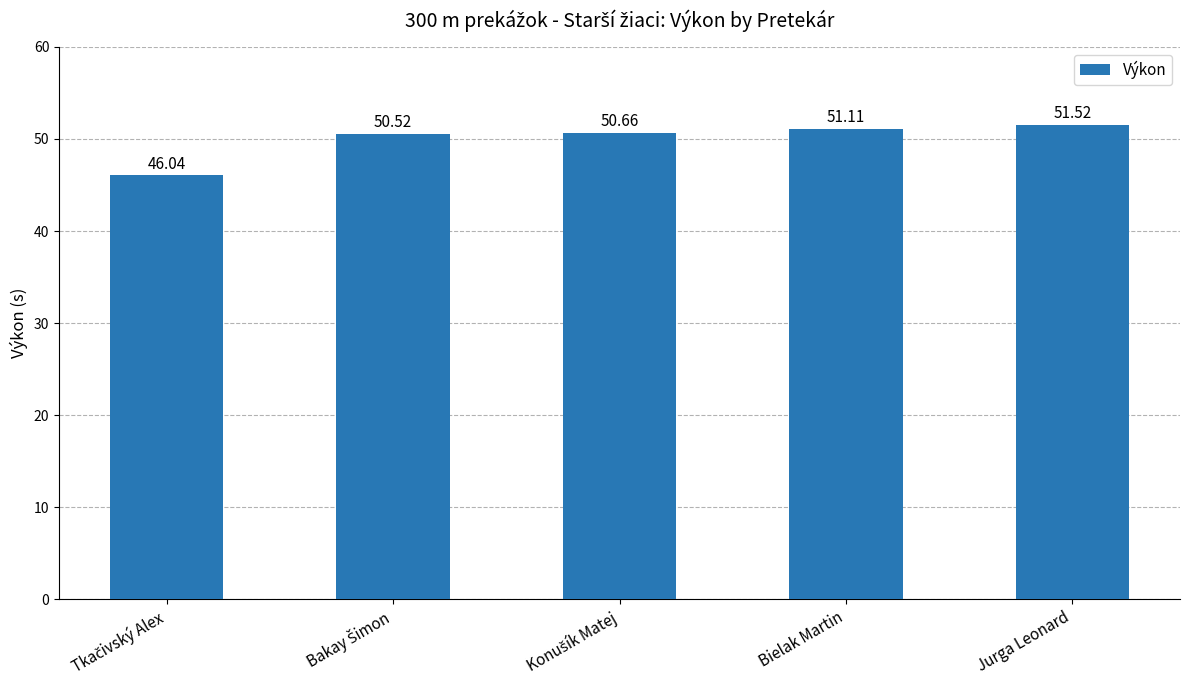

Reading left to right, what are all the values shown in this chart?

46.0	50.5	50.7	51.1	51.5